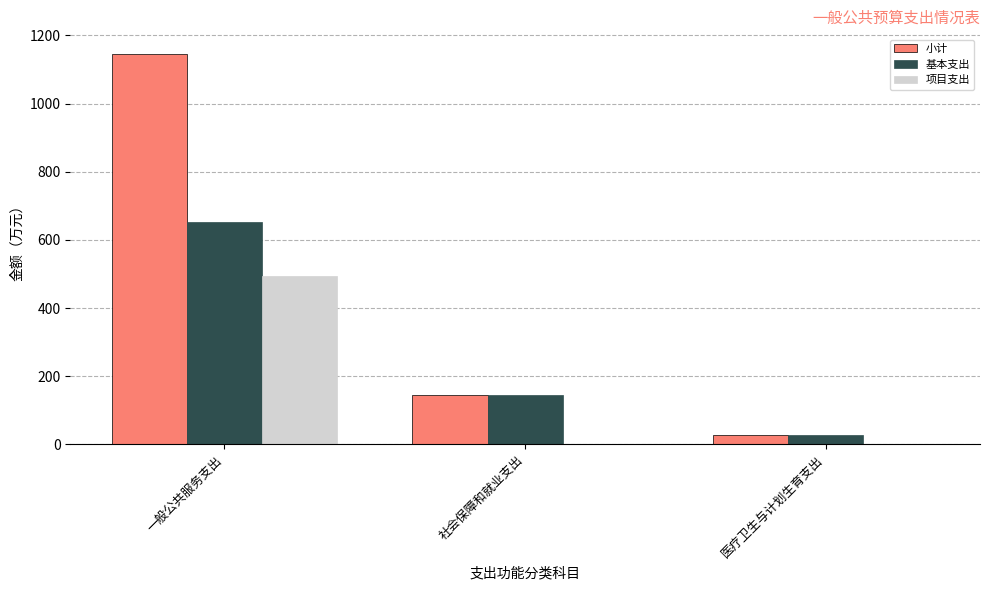

Is the value of 小计 at 医疗卫生与计划生育支出 greater than the value of 基本支出 at 一般公共服务支出?

No